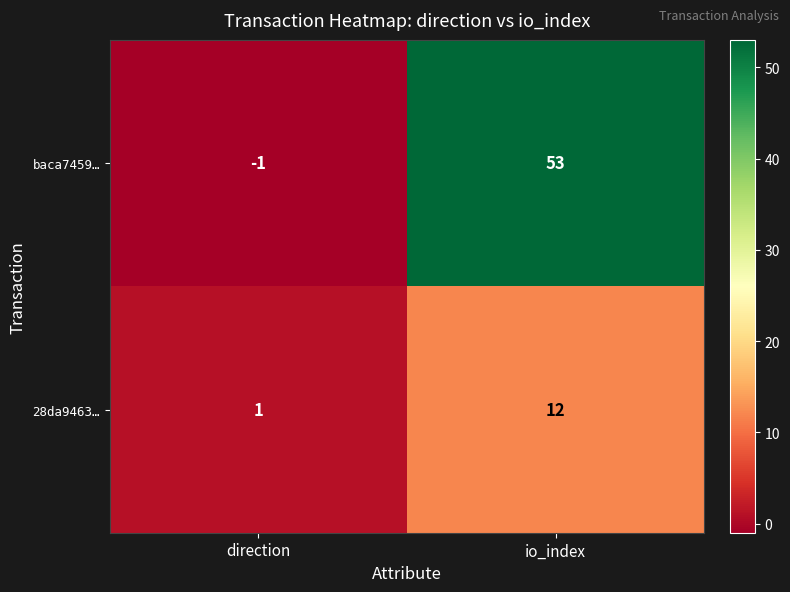

Which category has the lowest value across all series?

direction